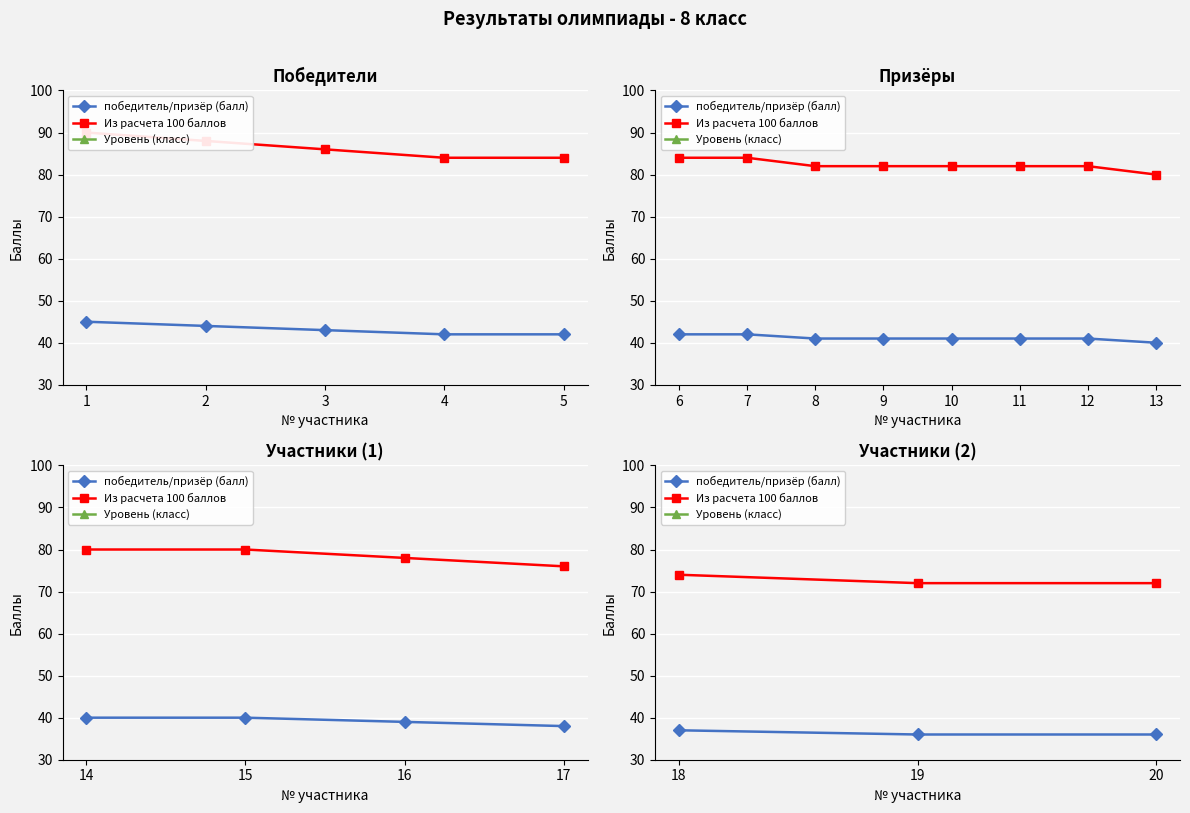

How many values in the победитель/призёр (балл) series exceed 36?

1